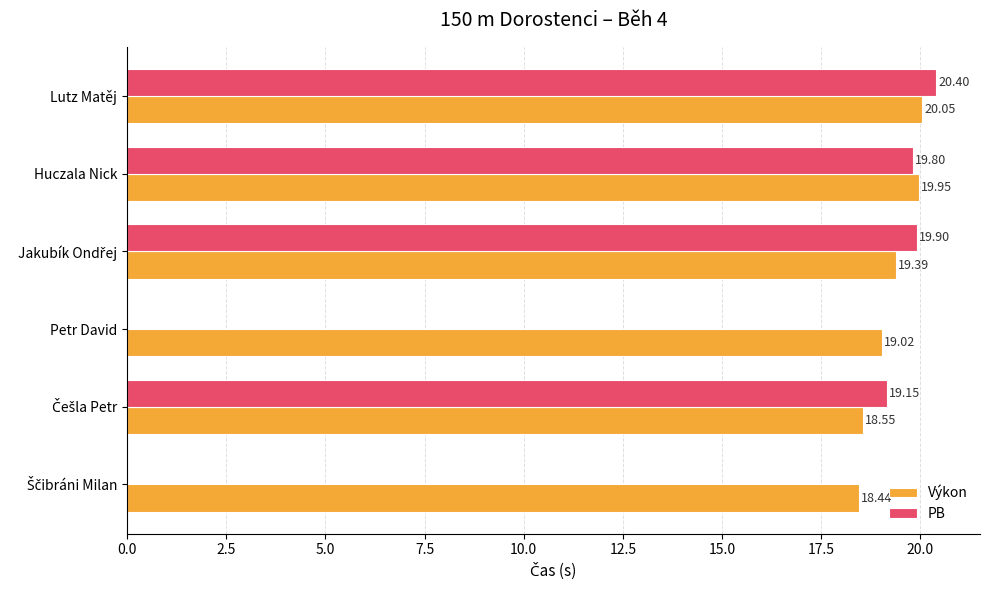

How many values in PB are above zero?

4